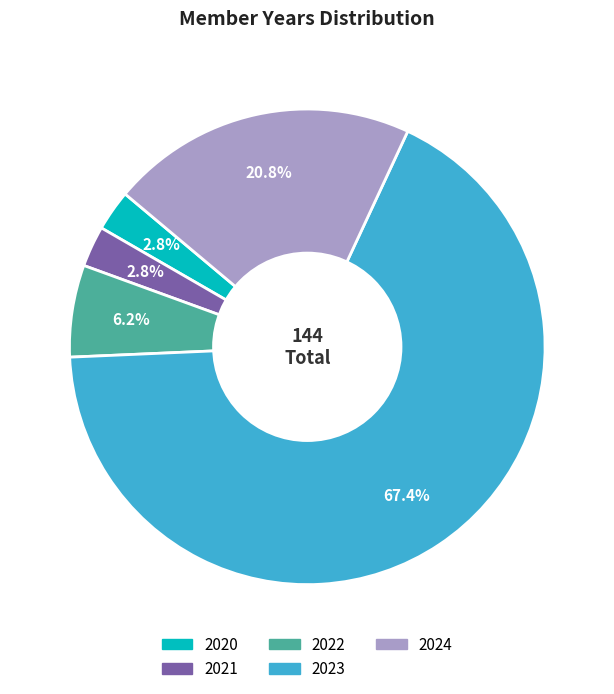

The 2020 slice represents 14% of the pie. True or false?

False